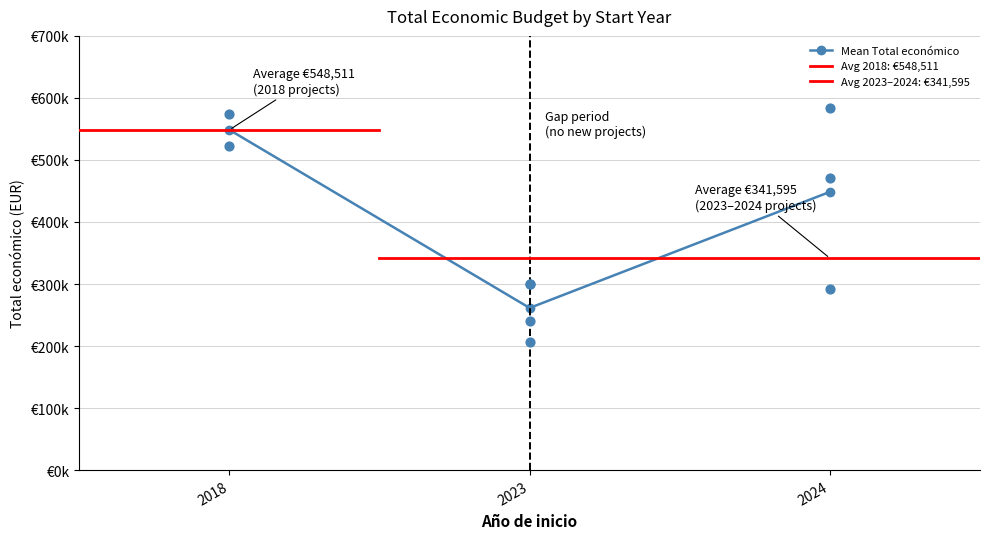

Which has a higher value, 2024 or 2024?

2024